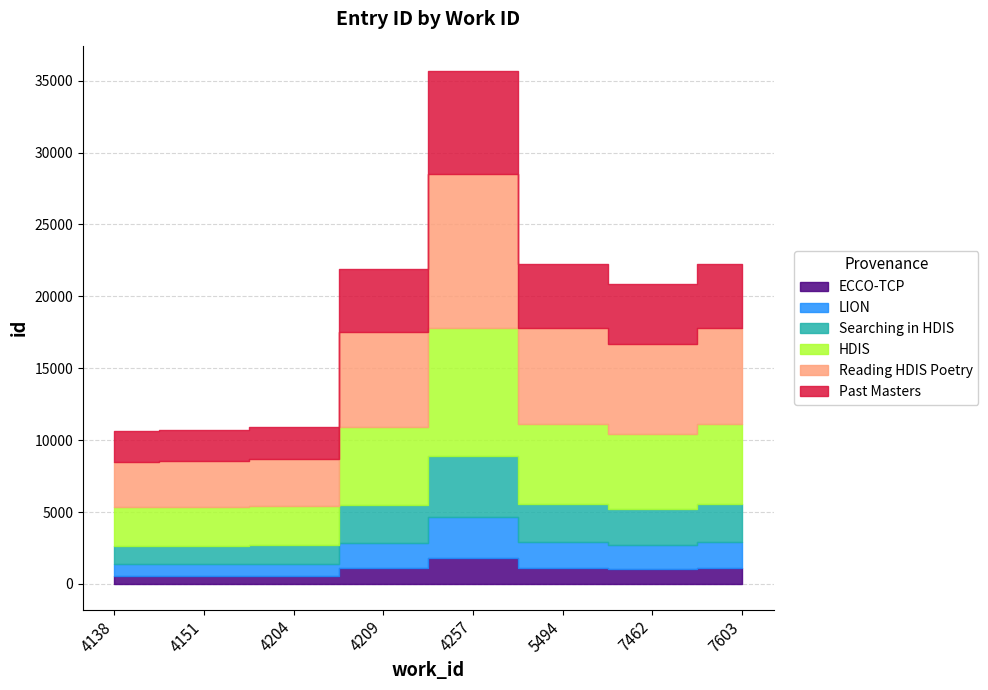

At which label is the value closest to 16451?

4257